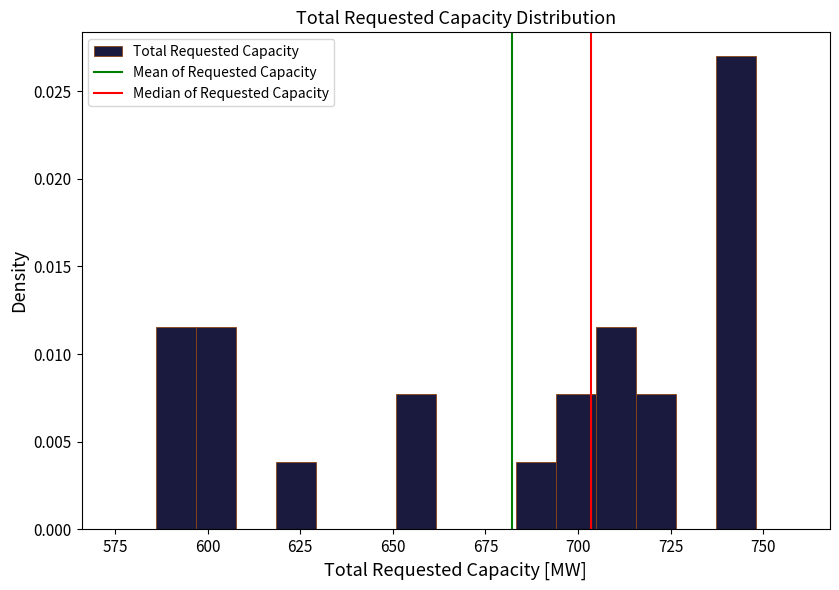

Read against the x-axis, roughly where is the centre of the tallest bar?

745